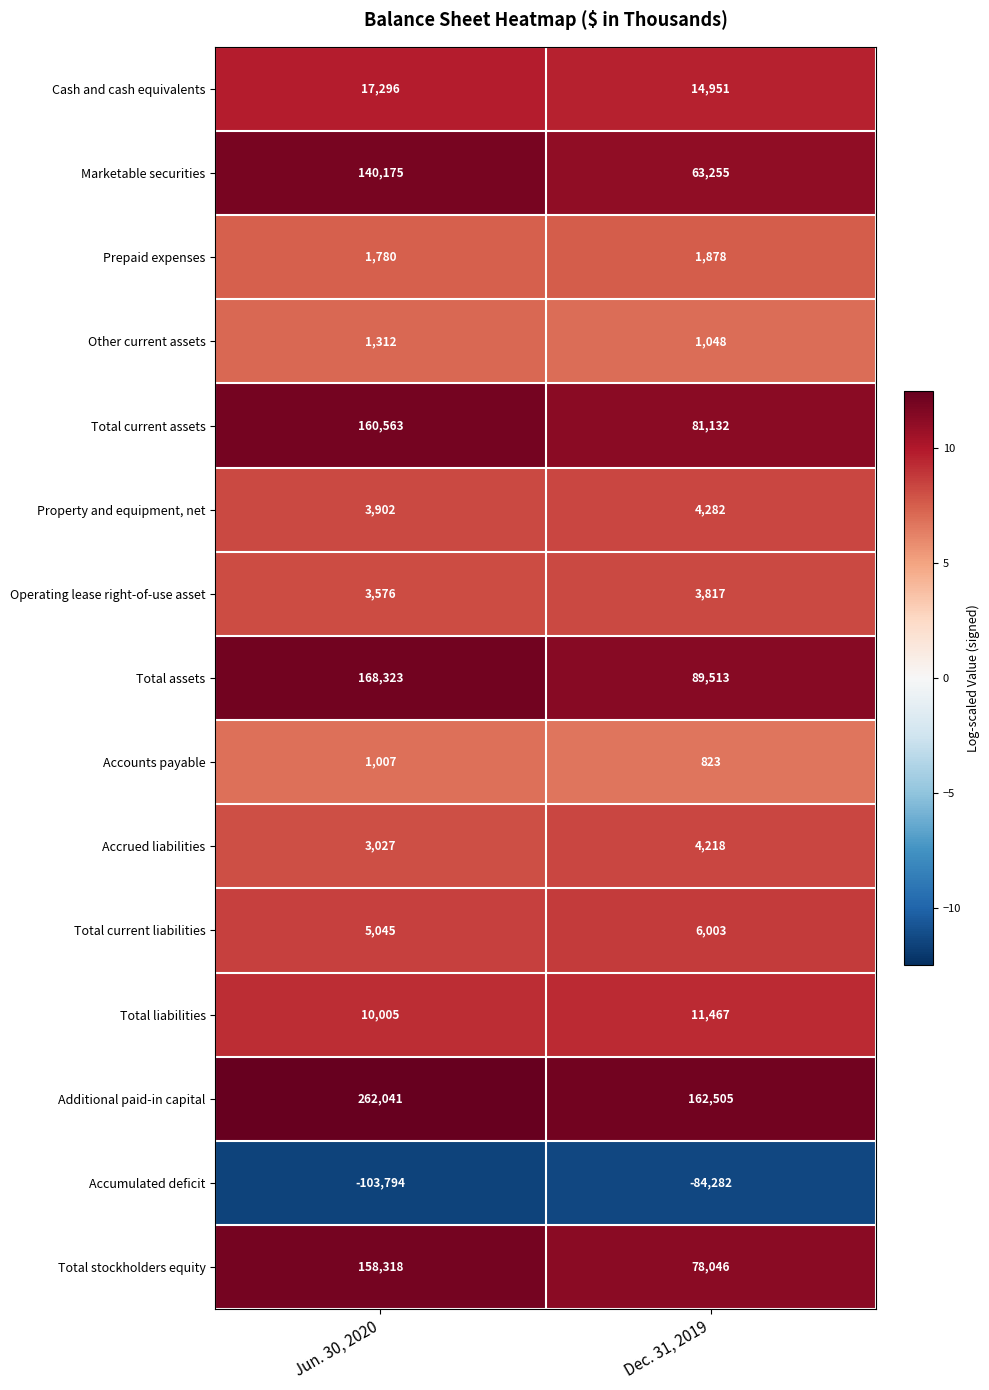

Reading right to left, what are all the values shown in this chart?

Cash and cash equivalents: 14951	17296
Marketable securities: 63255	140175
Prepaid expenses: 1878	1780
Other current assets: 1048	1312
Total current assets: 81132	160563
Property and equipment, net: 4282	3902
Operating lease right-of-use asset: 3817	3576
Total assets: 89513	168323
Accounts payable: 823	1007
Accrued liabilities: 4218	3027
Total current liabilities: 6003	5045
Total liabilities: 11467	10005
Additional paid-in capital: 162505	262041
Accumulated deficit: -84282	-103794
Total stockholders equity: 78046	158318